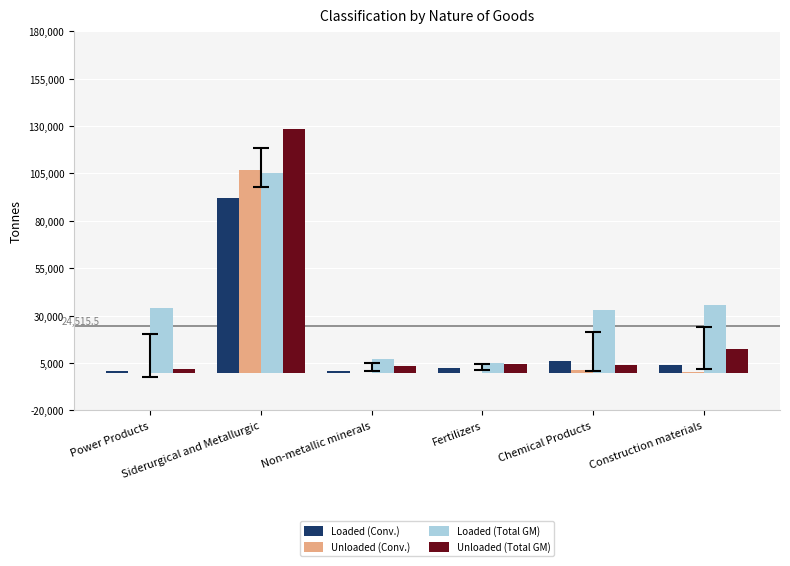

Which series has the largest total across all categories?

Loaded (Total GM)